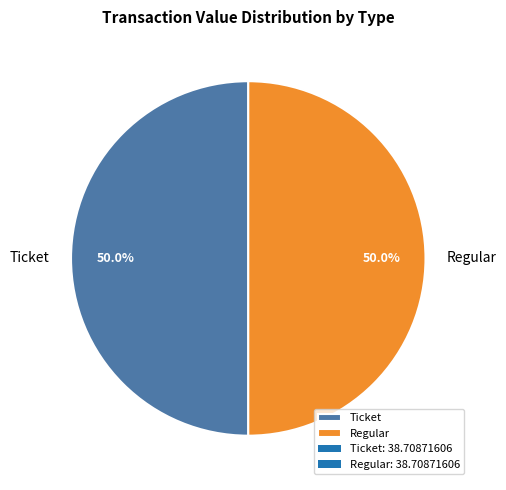

How much of the chart is everything except Ticket?

50.0%